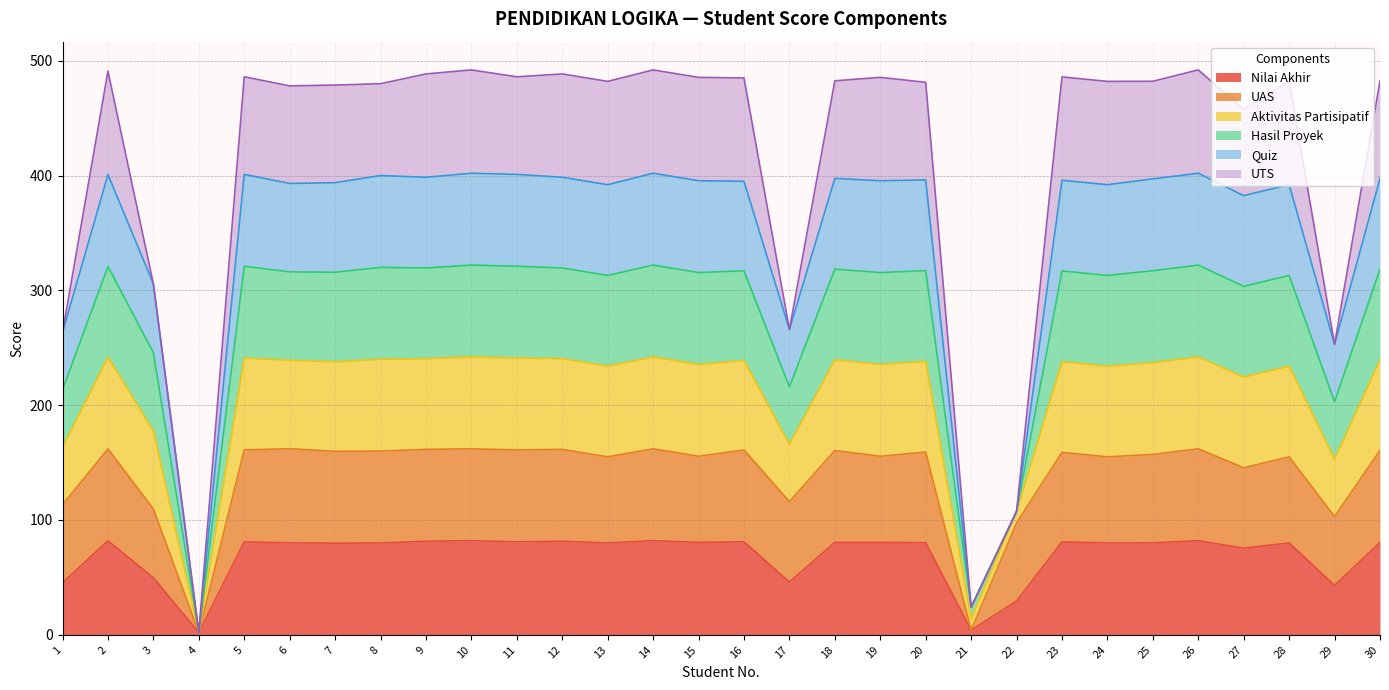

List the labels in order of Quiz value, largest first.

10, 14, 26, 5, 11, 2, 8, 9, 12, 18, 30, 20, 25, 16, 23, 6, 7, 15, 19, 13, 24, 28, 27, 3, 17, 1, 29, 22, 21, 4